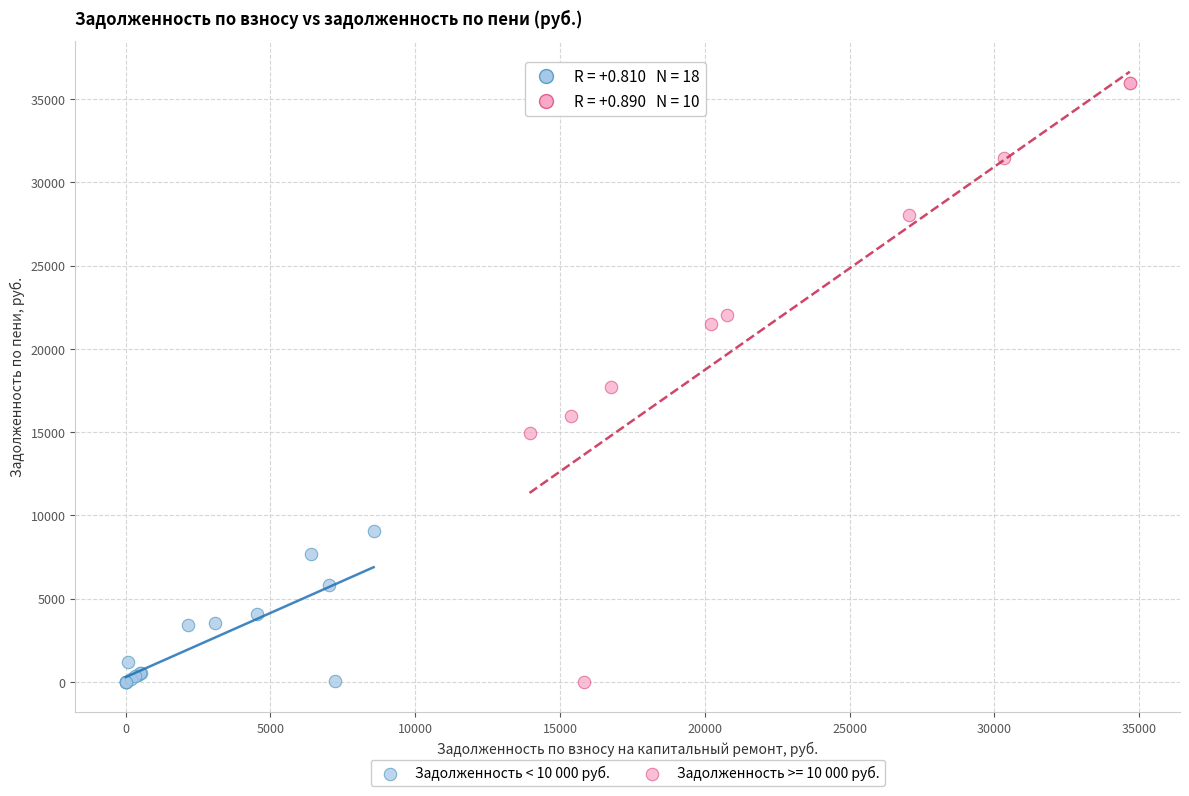

Which series reaches the maximum Y coordinate?

Задолженность >= 10 000 руб.